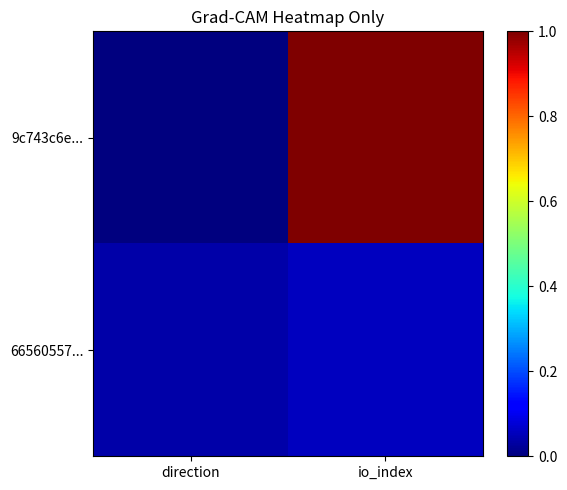

What is the maximum value shown in the chart?

1.0